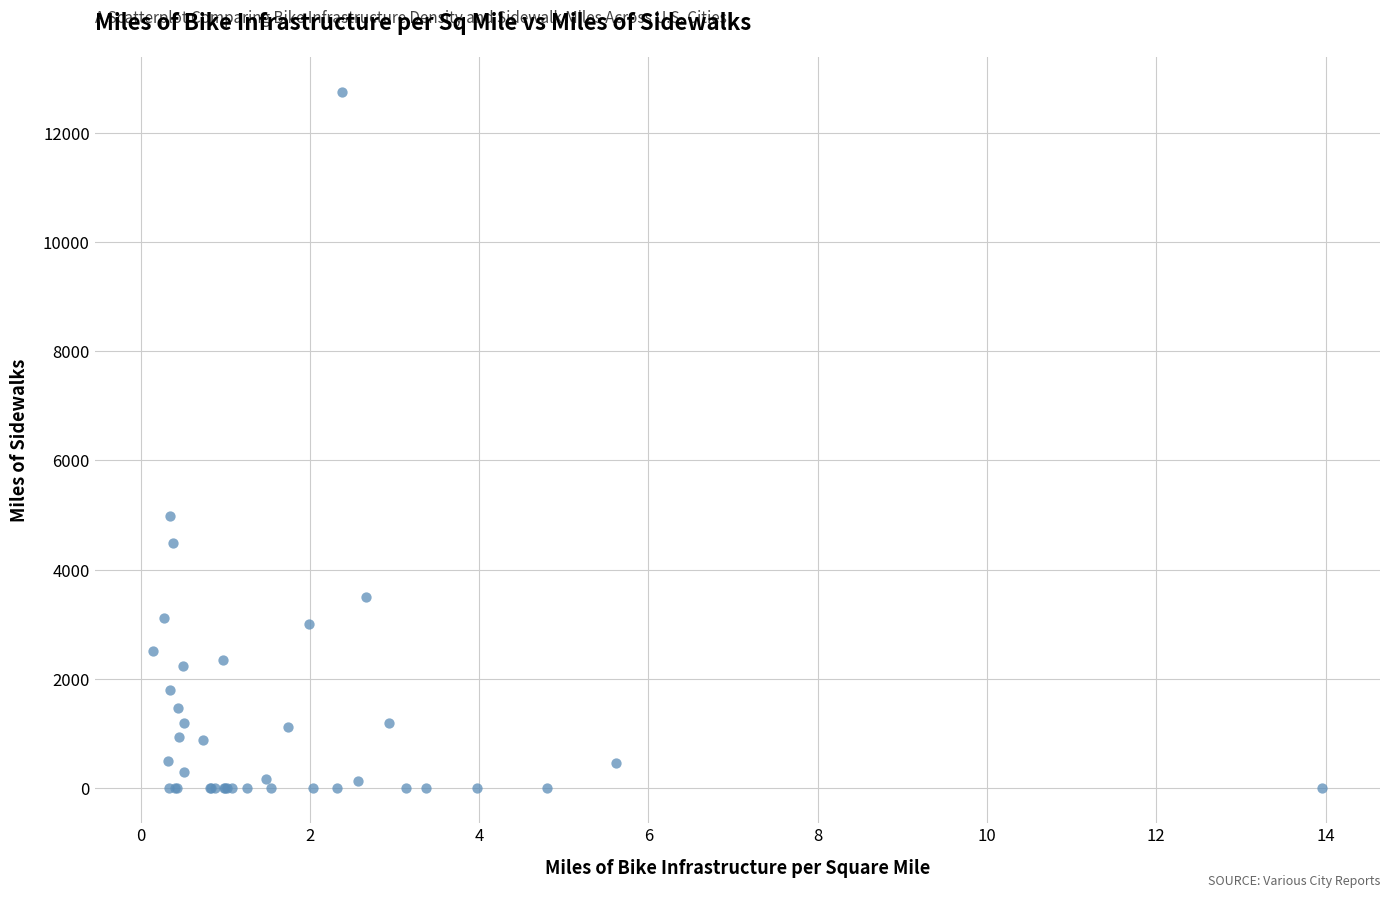

What Y value in the scatter plot is closest to 6375?

4972.0